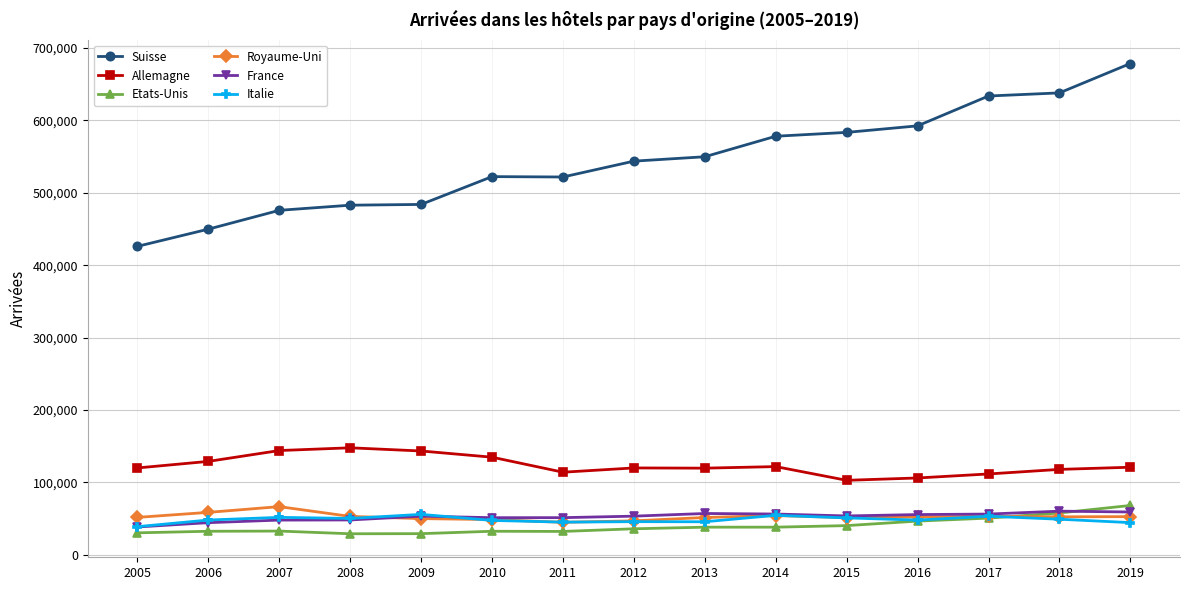

Which series changed the most between 2008 and 2014?

Suisse